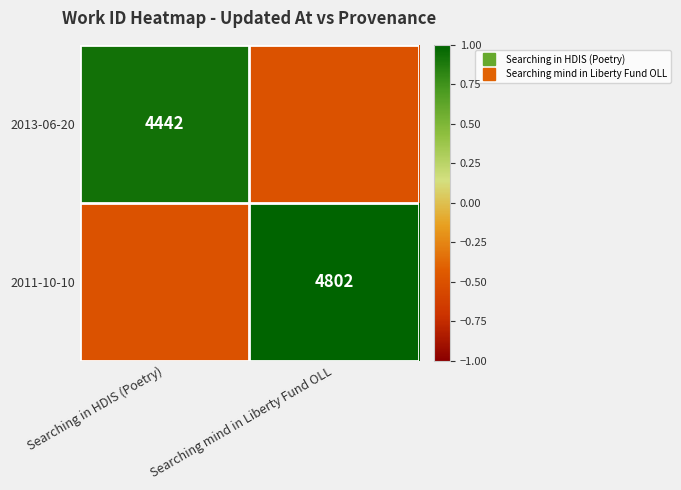

The value of 2013-06-20 at Searching in HDIS (Poetry) is 1.6. True or false?

False